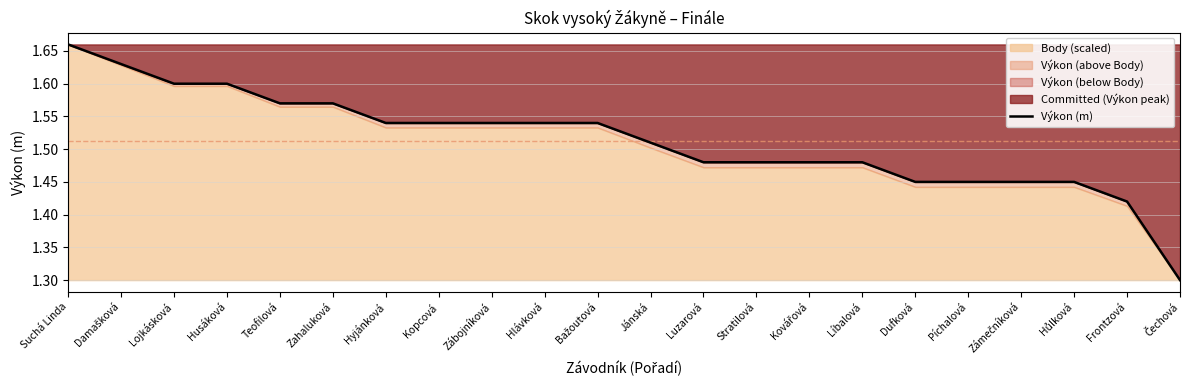

Does the chart display data point markers on the line(s)?

No